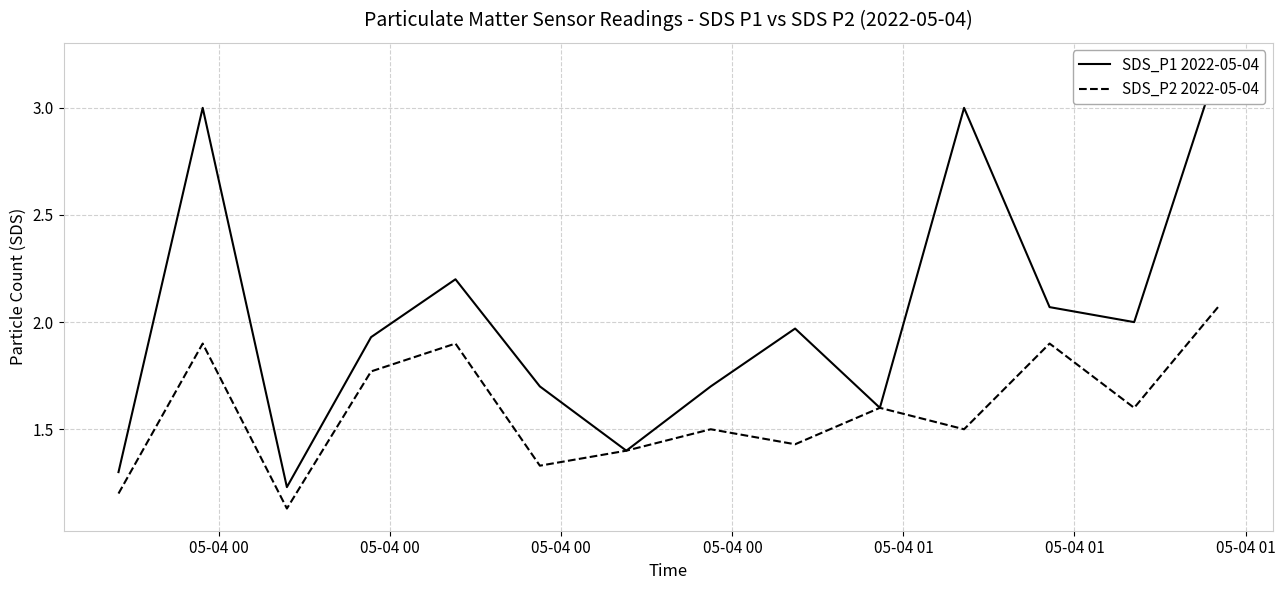

Count the number of categories in the chart.

14